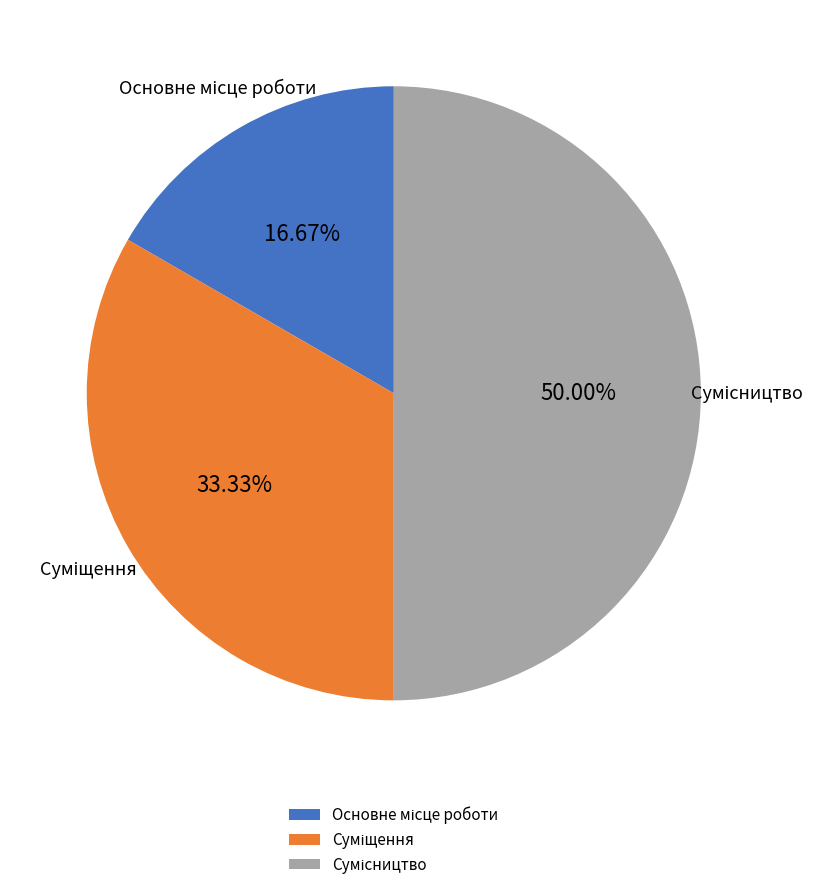

To the nearest percent, what is the combined percentage of Сумісництво and Суміщення?

83%